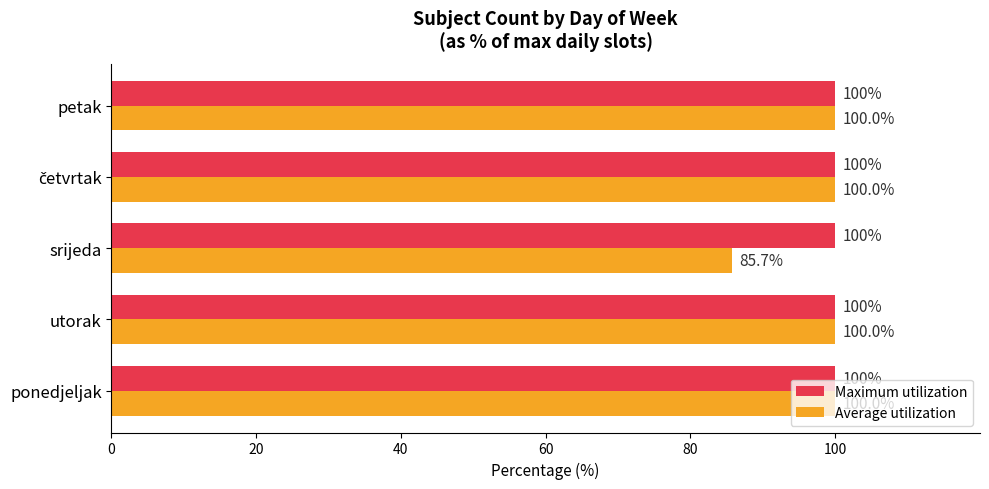

What is the greatest value displayed?

100.0